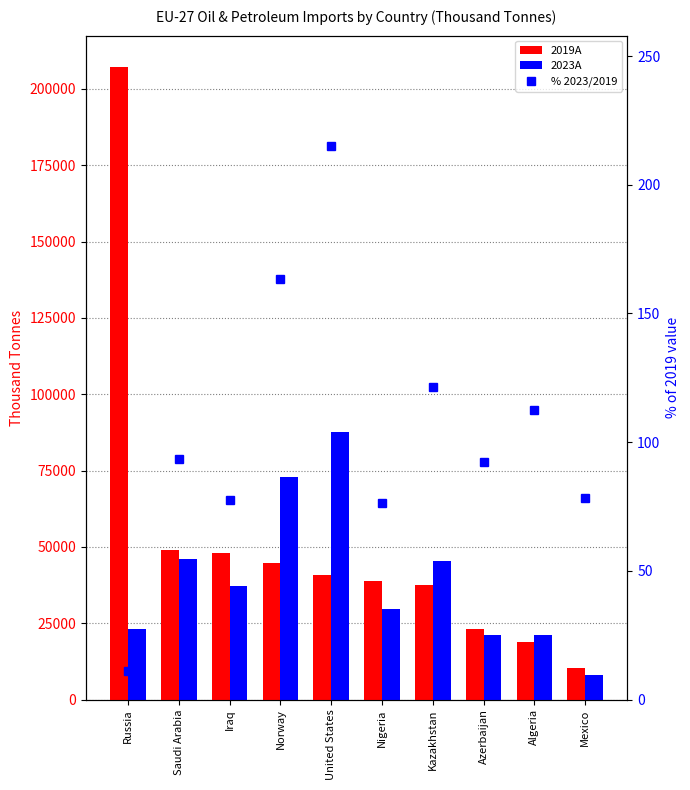

Is the value of 2019A at Kazakhstan greater than the value of 2023A at United States?

No